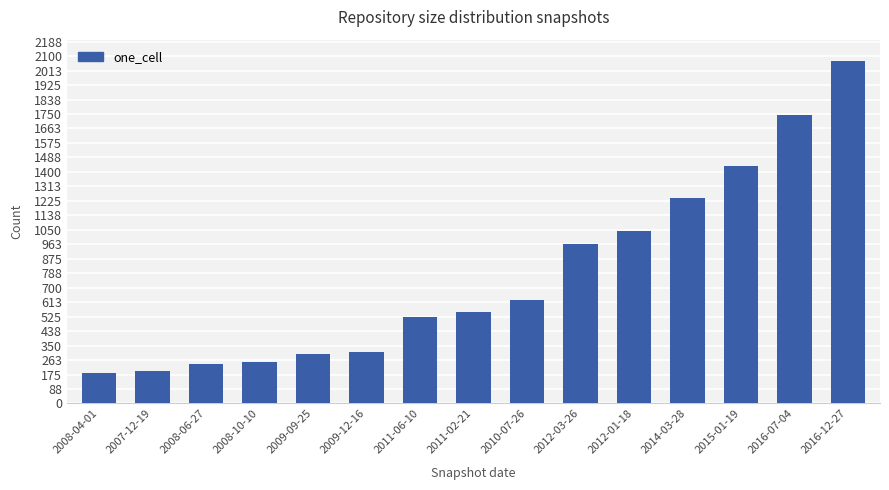

Which category has the highest value across all series?

2016-12-27